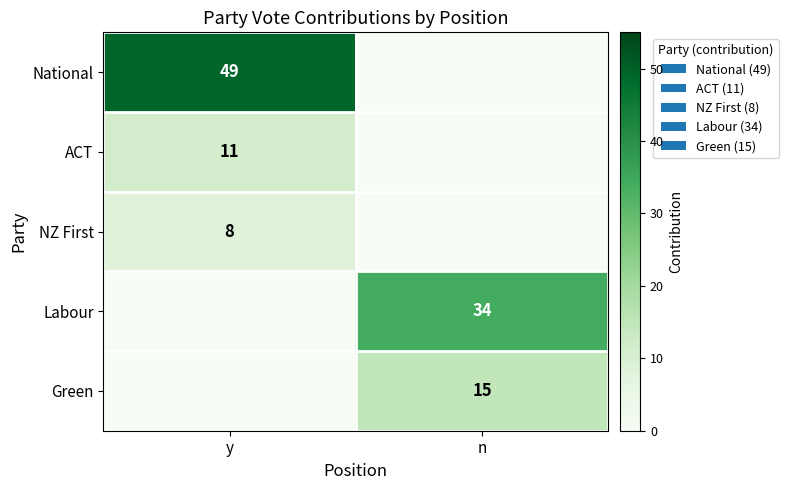

True or false: ACT has a value of 18 at y.

False